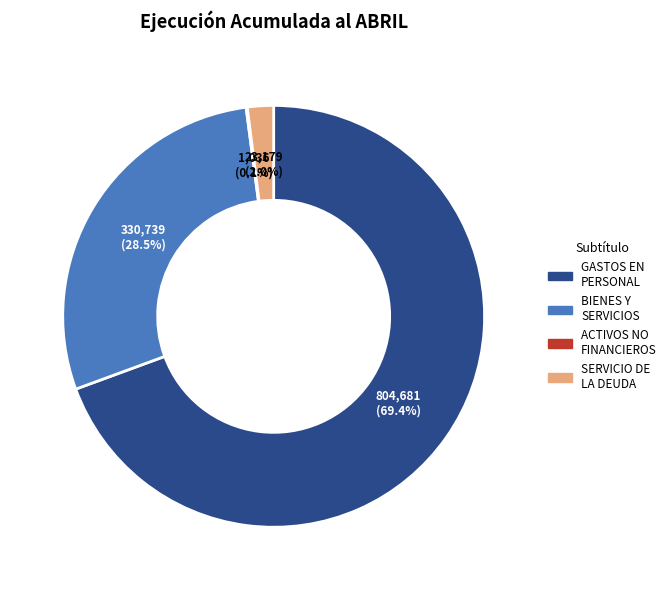

What percentage is NOT represented by BIENES Y SERVICIOS?

71.5%